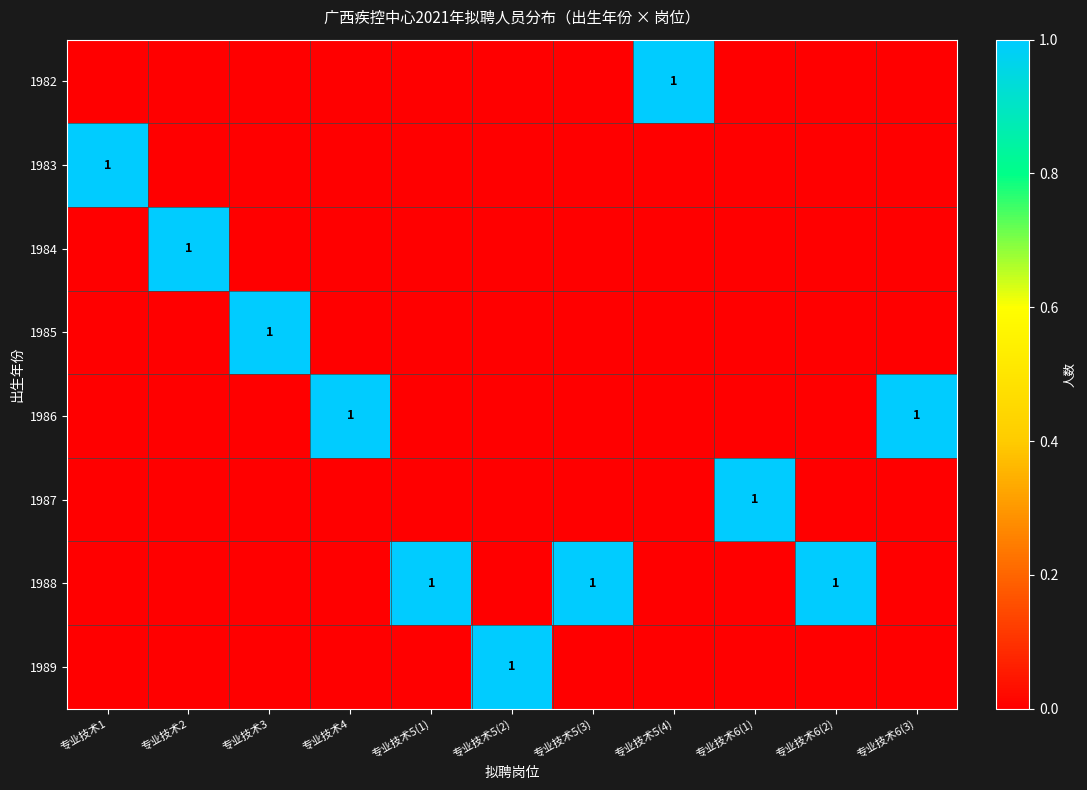

Is it true that 1986 equals 2 at 专业技术4?

False